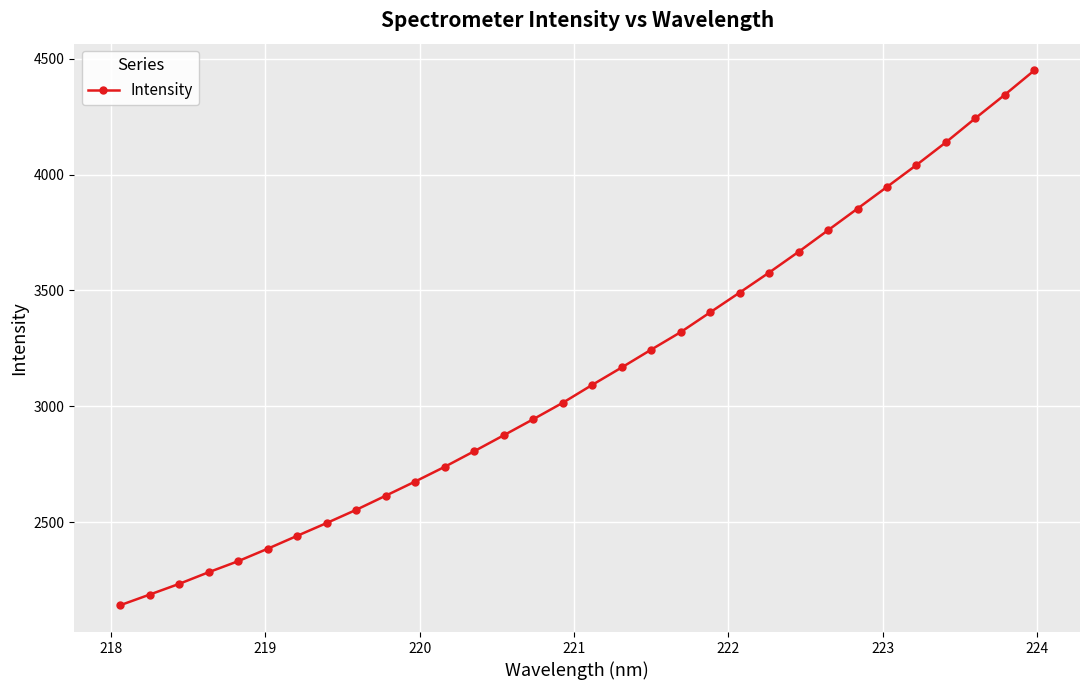

What is the value of the 16th point from the left?

3015.1